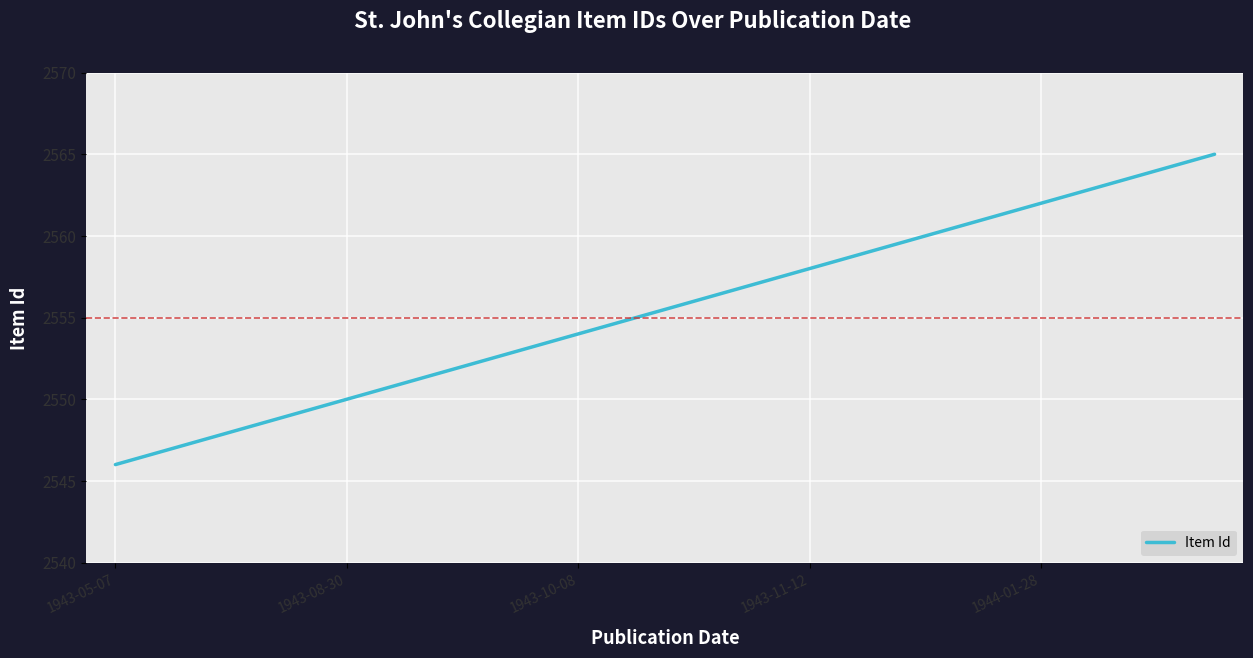

What is the difference between the maximum and minimum values?

19